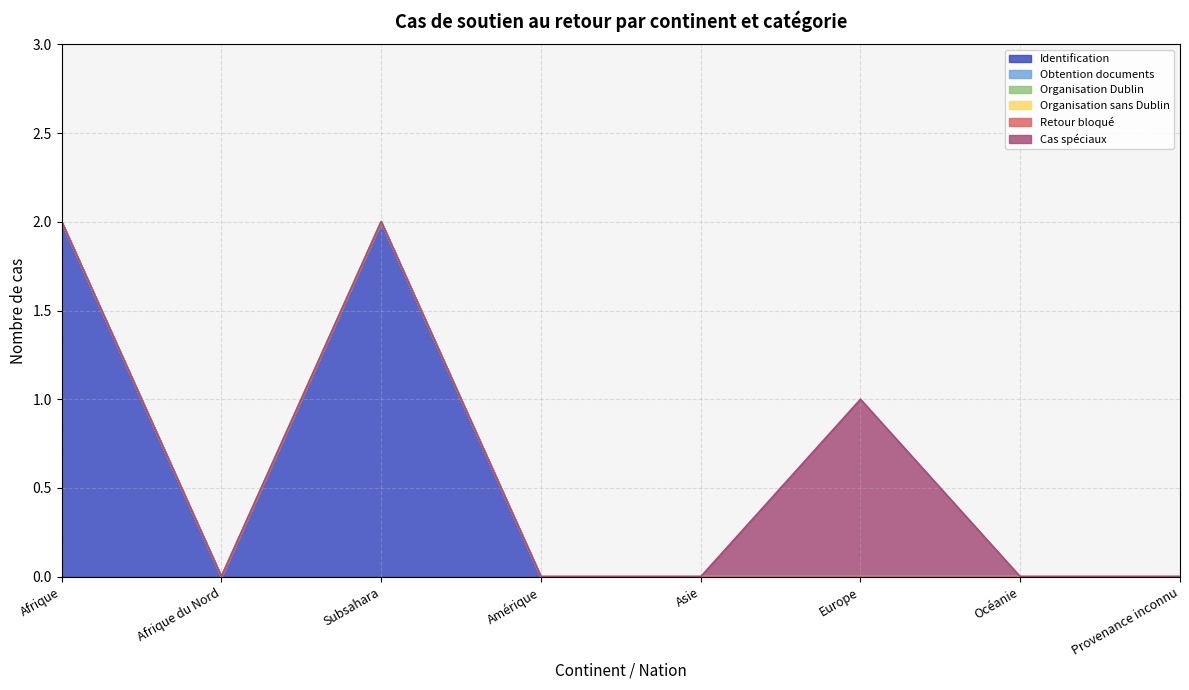

Is the value of Organisation sans Dublin at Afrique greater than the value of Cas spéciaux at Asie?

No